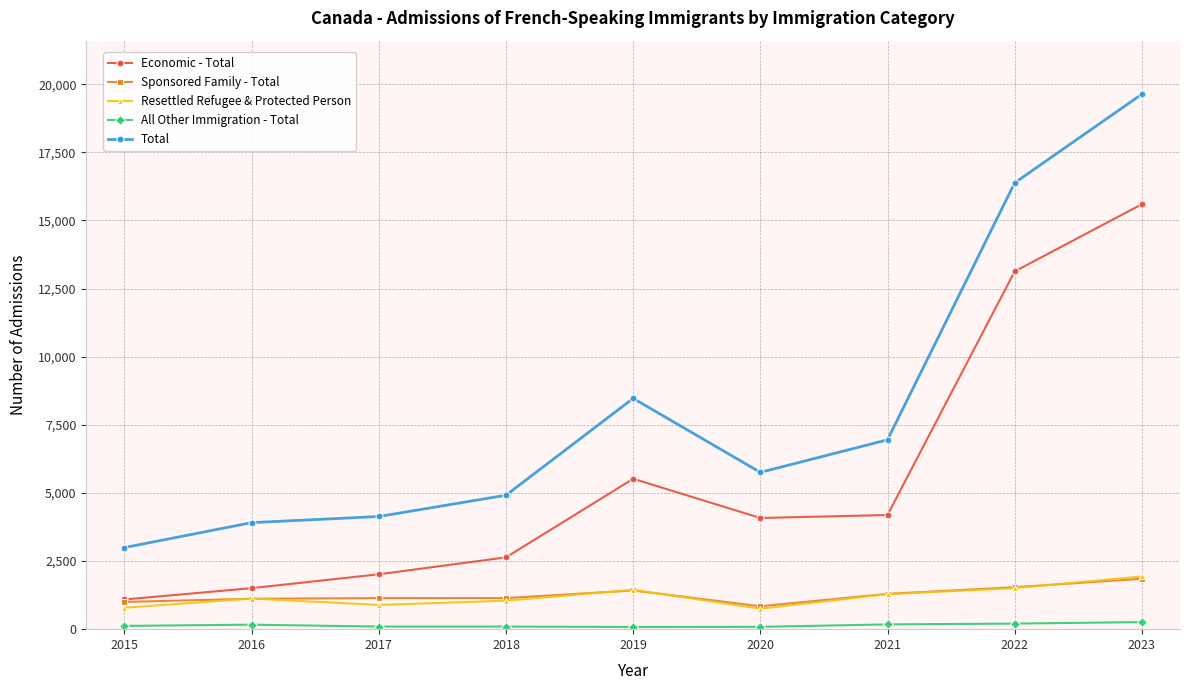

What is the value of the Total point at the 2nd from the left?

3910